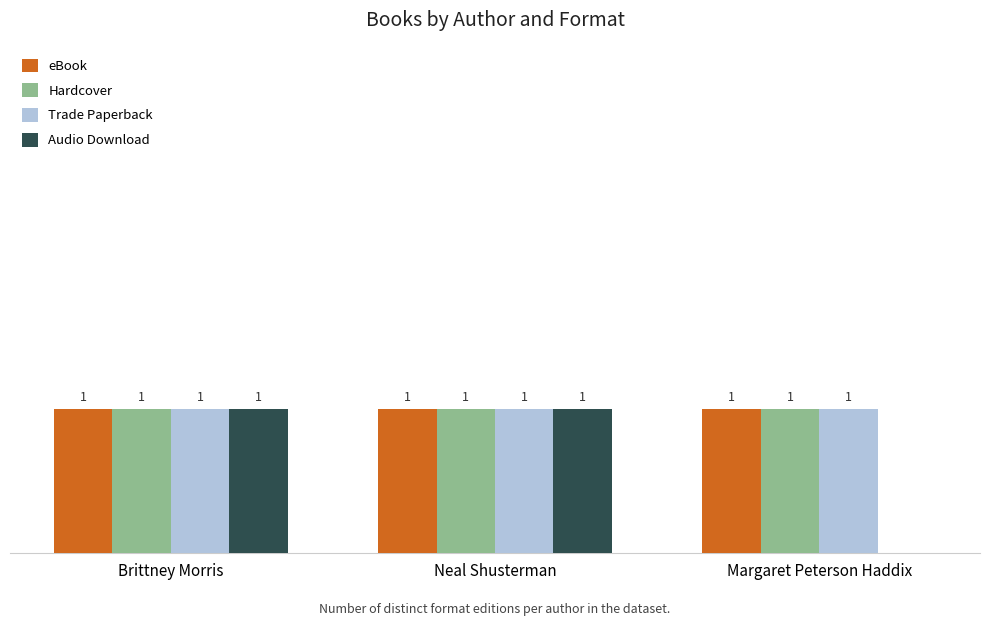

Between Neal Shusterman and Brittney Morris, which is larger?

Neal Shusterman